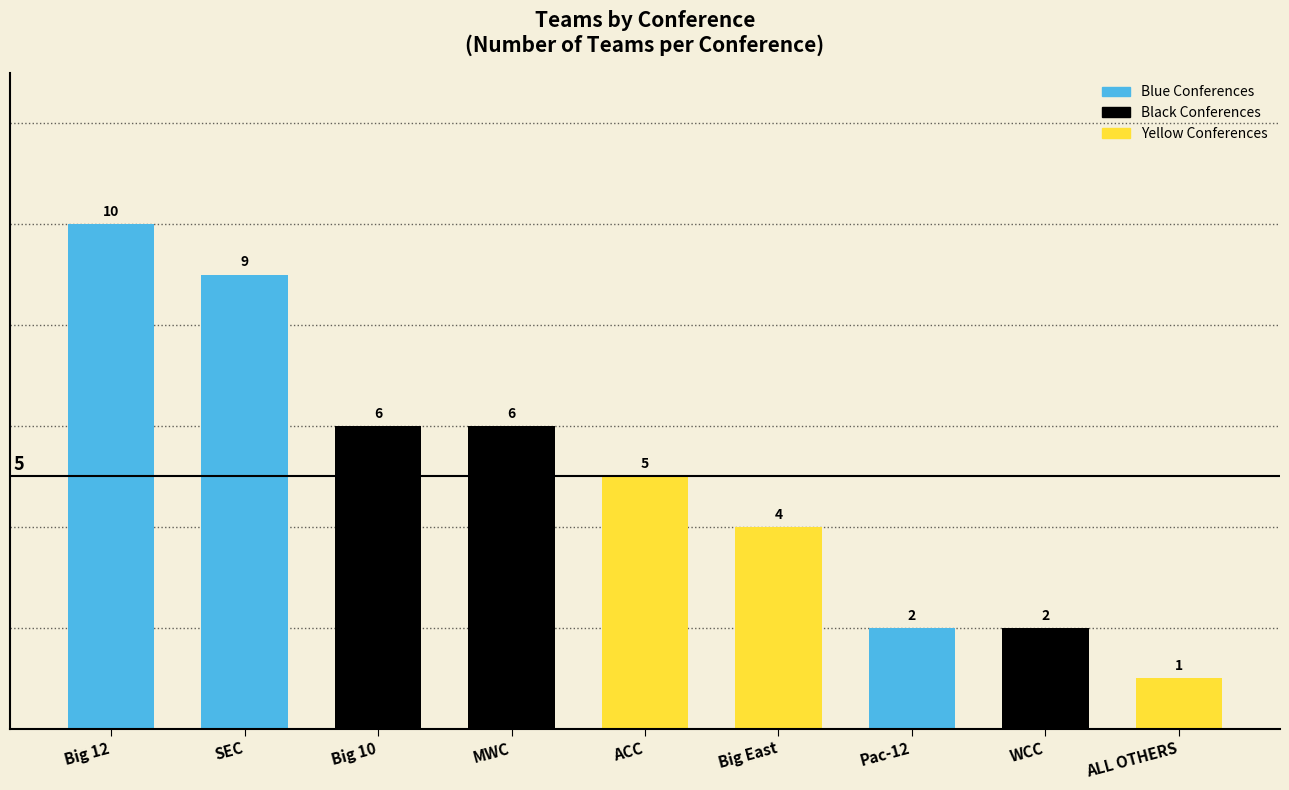

Approximately how many times larger is the value at Big East compared to Big 10?

0.7